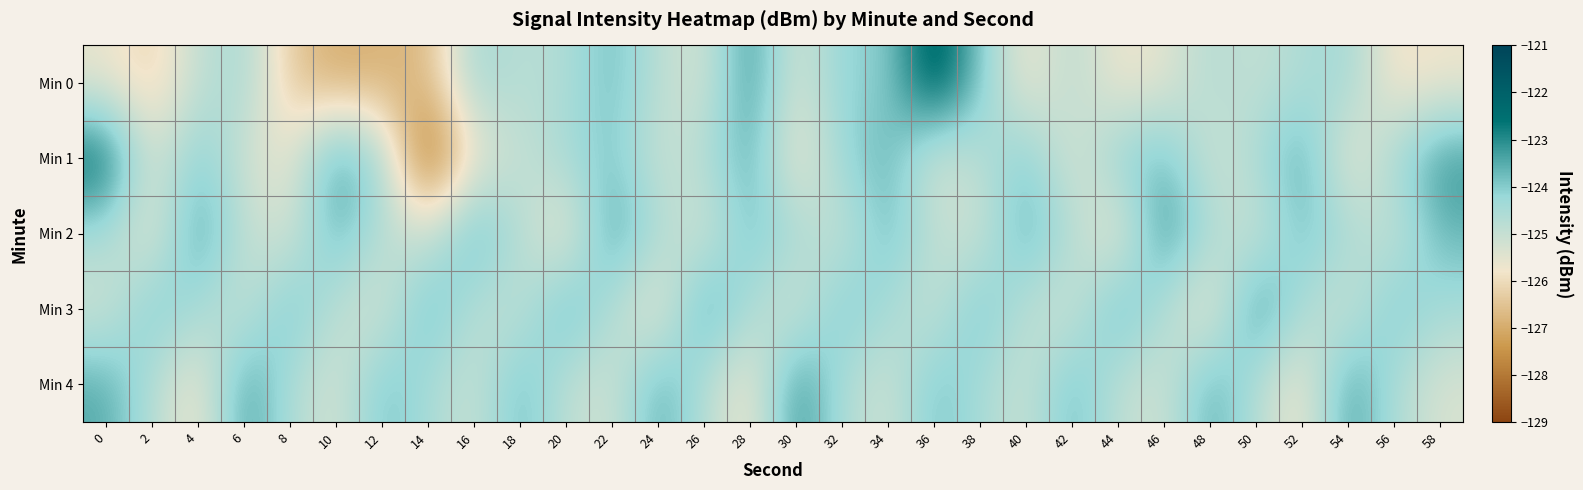

At how many categories does at least one series exceed -125?

30